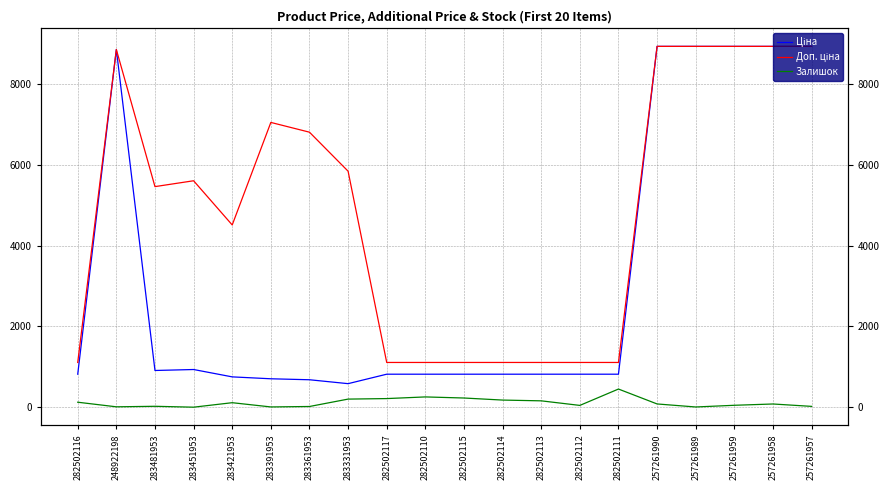

List the labels in order of Доп. ціна value, largest first.

257261990, 257261989, 257261959, 257261958, 257261957, 248922198, 283391953, 283361953, 283331953, 283451953, 283481953, 283421953, 282502116, 282502117, 282502110, 282502115, 282502114, 282502113, 282502112, 282502111